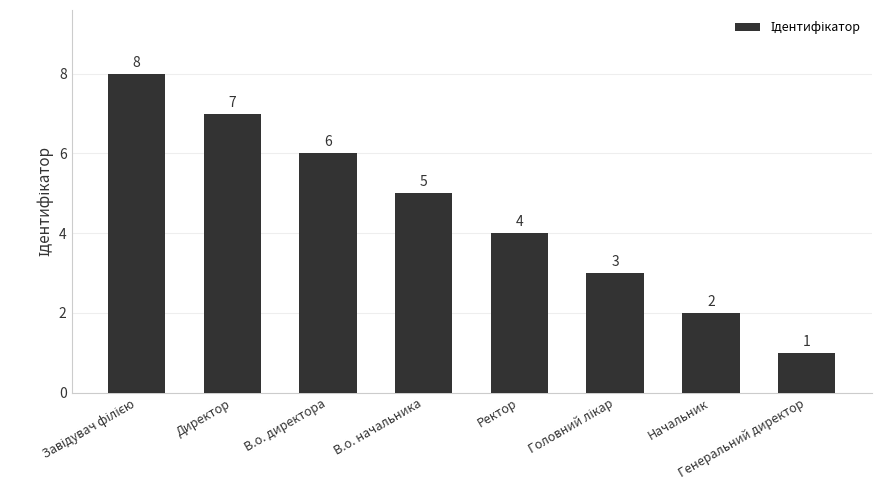

What position from the right is Директор?

7